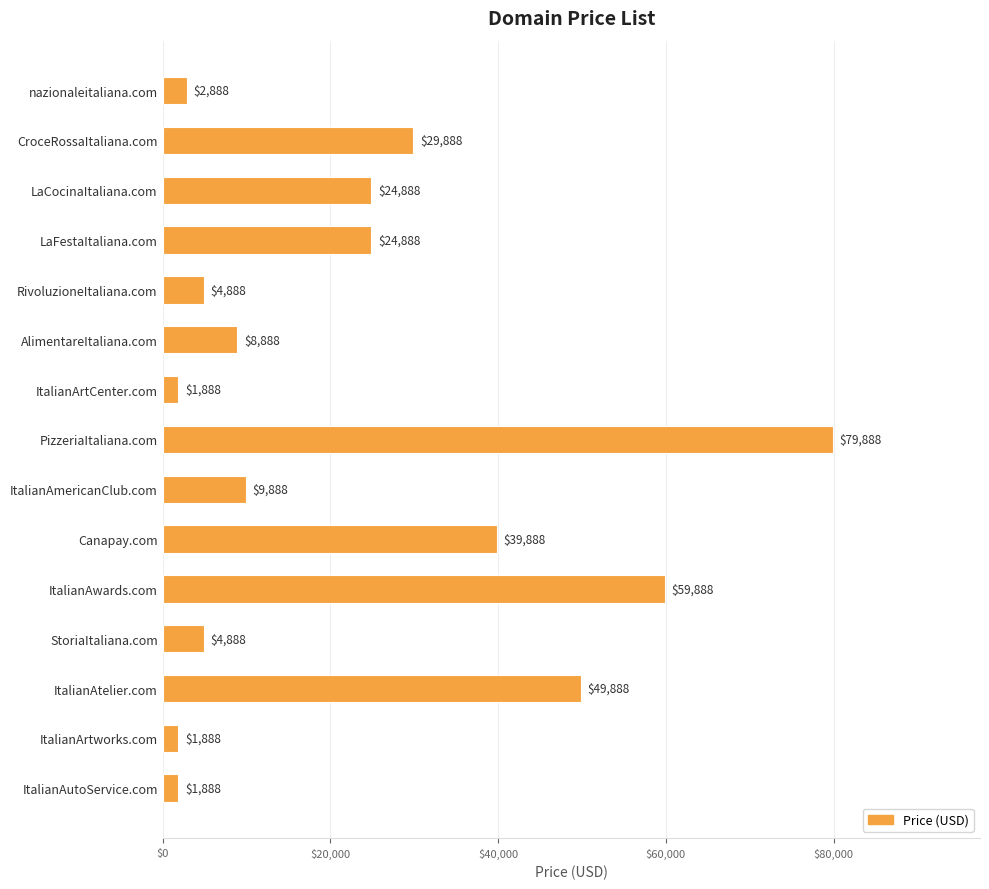

Is it true that the value at AlimentareItaliana.com is 5773?

False